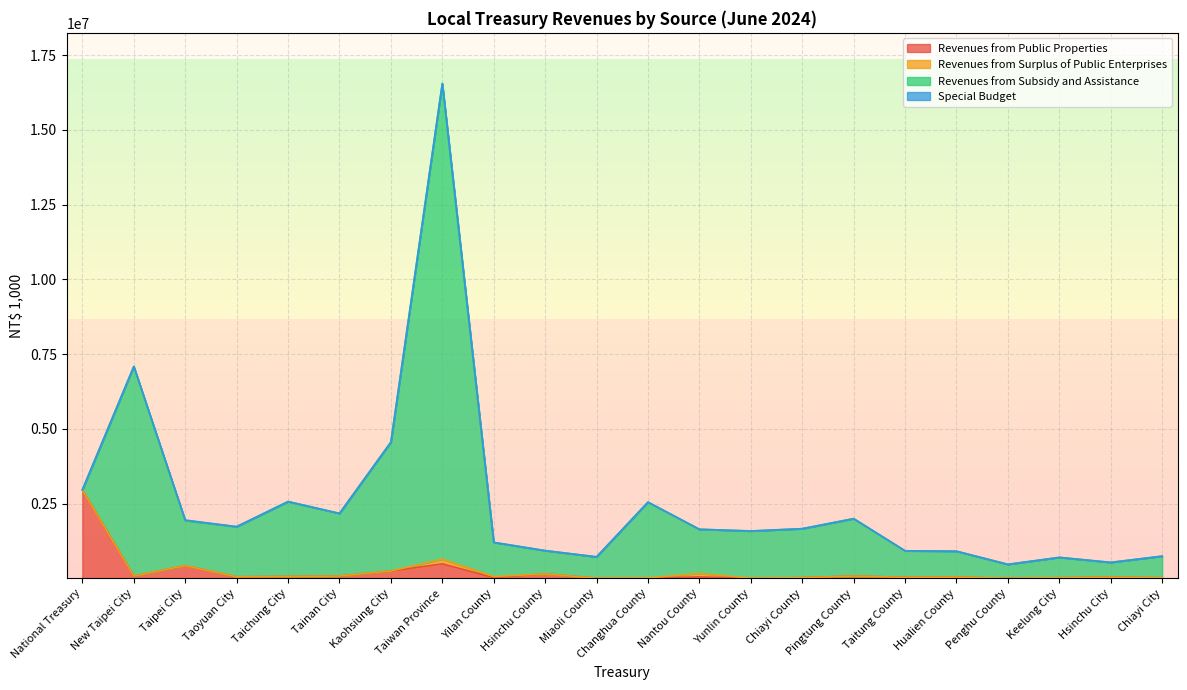

Which series has the widest spread of values?

Revenues from Subsidy and Assistance